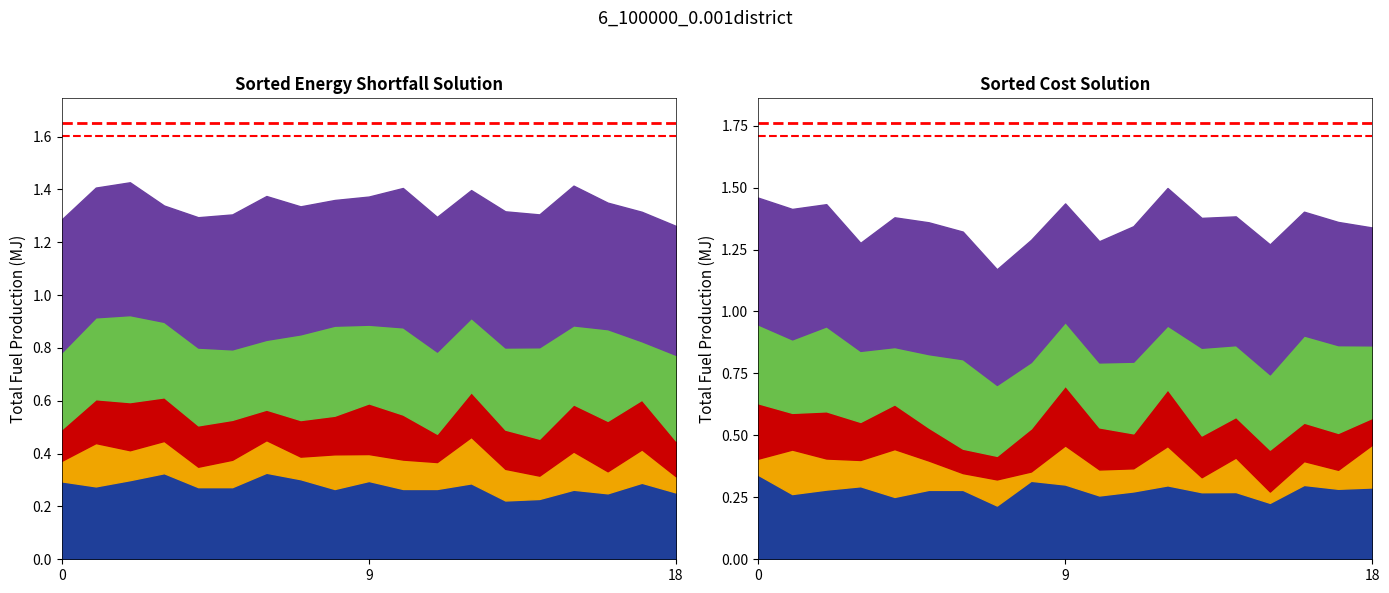

At how many categories does at least one series exceed 0?

19